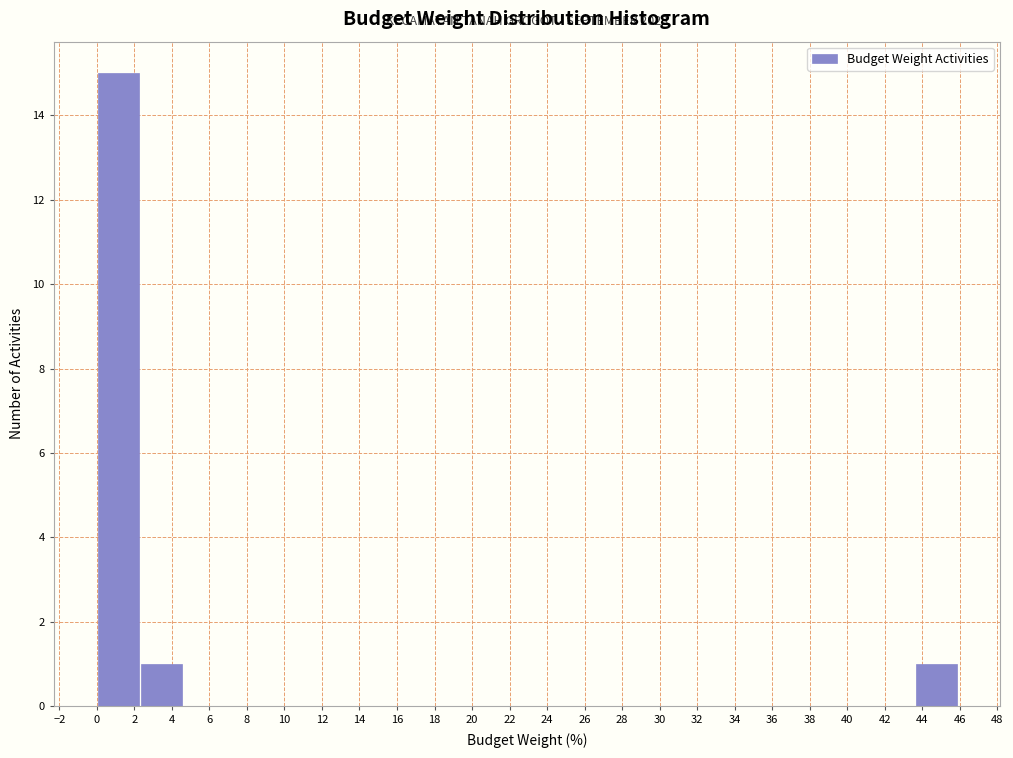

Over which range of the x-axis is the bar tallest?

0.0 to 2.2